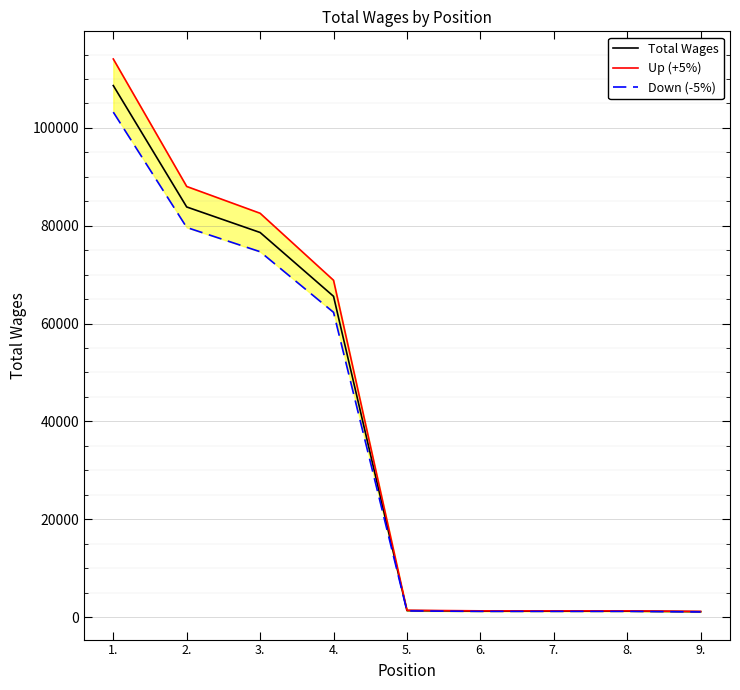

Rank the series by their average value, from lowest to highest.

Down (-5%), Total Wages, Up (+5%)